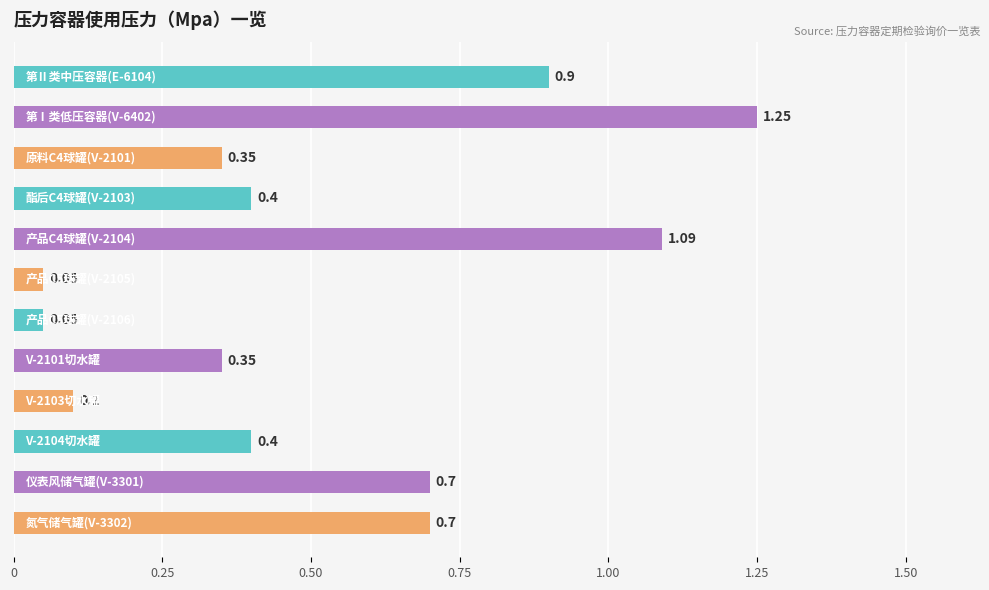

What is the difference between the second highest and minimum values?

1.0